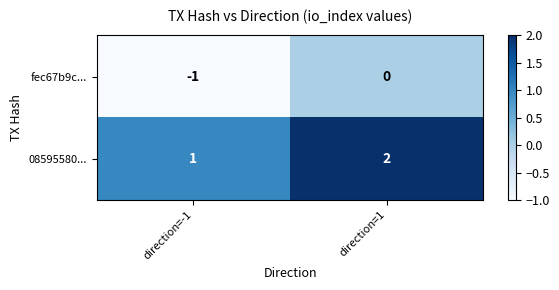

Reading left to right, transcribe all the data shown in this chart.

fec67b9c...: direction=-1=-1	direction=1=0
08595580...: direction=-1=1	direction=1=2